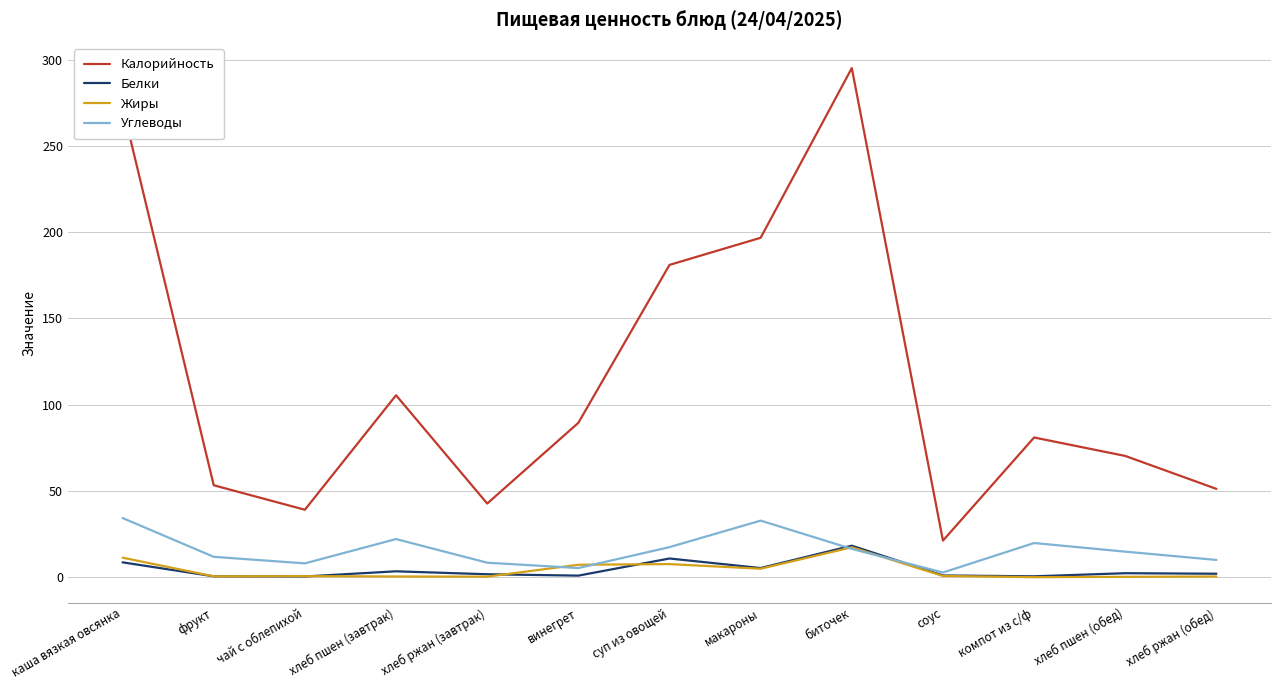

Is the value of Углеводы at чай с облепихой greater than the value of Калорийность at суп из овощей?

No